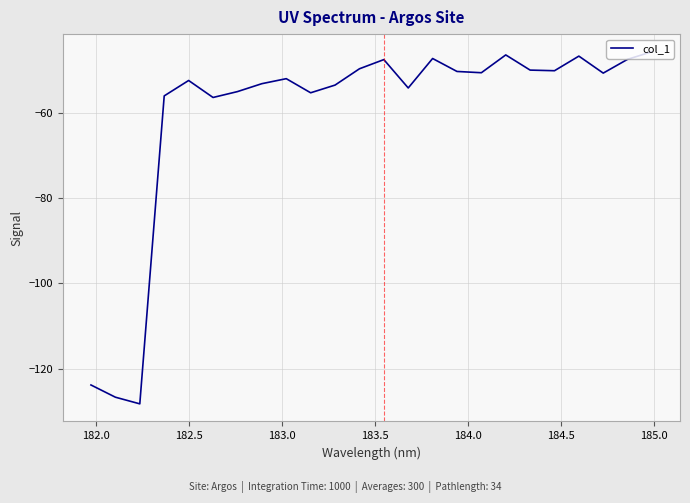

What is the maximum value shown in the chart?

-45.6